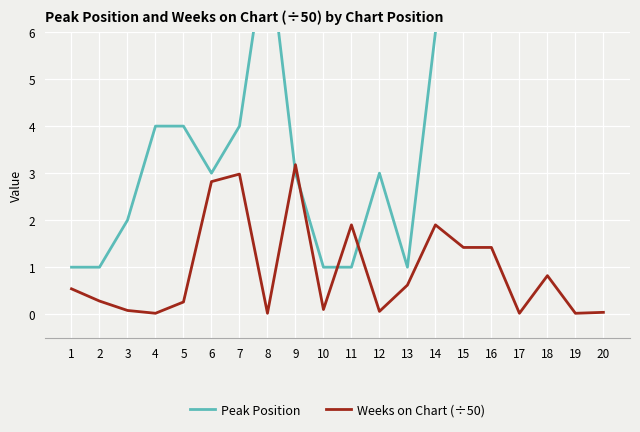

Which series changed the most between 2 and 15?

Peak Position